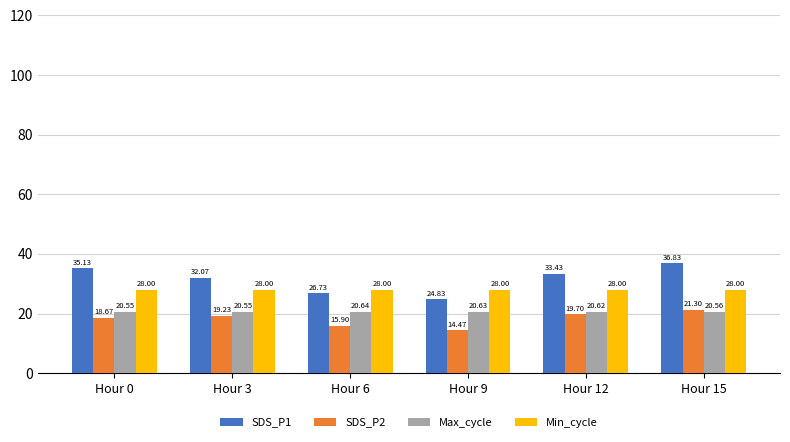

At which category does the chart reach its minimum across all series?

Hour 9